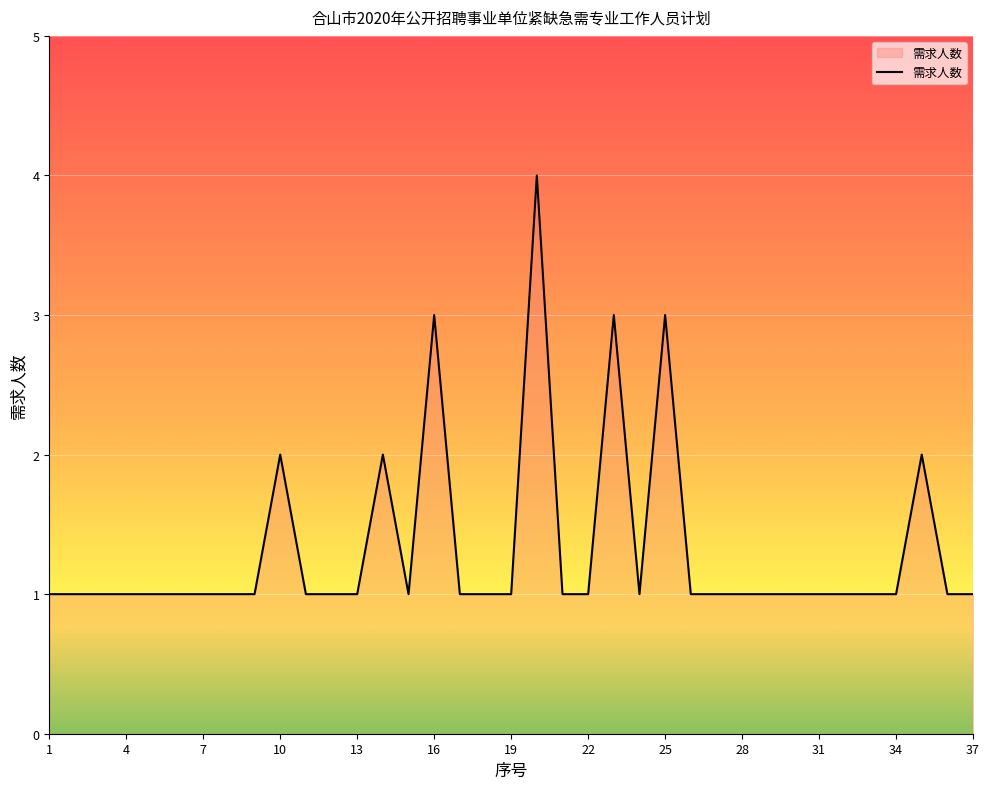

List the labels in order of value, largest first.

20, 16, 23, 25, 10, 14, 35, 1, 2, 3, 4, 5, 6, 7, 8, 9, 11, 12, 13, 15, 17, 18, 19, 21, 22, 24, 26, 27, 28, 29, 30, 31, 32, 33, 34, 36, 37